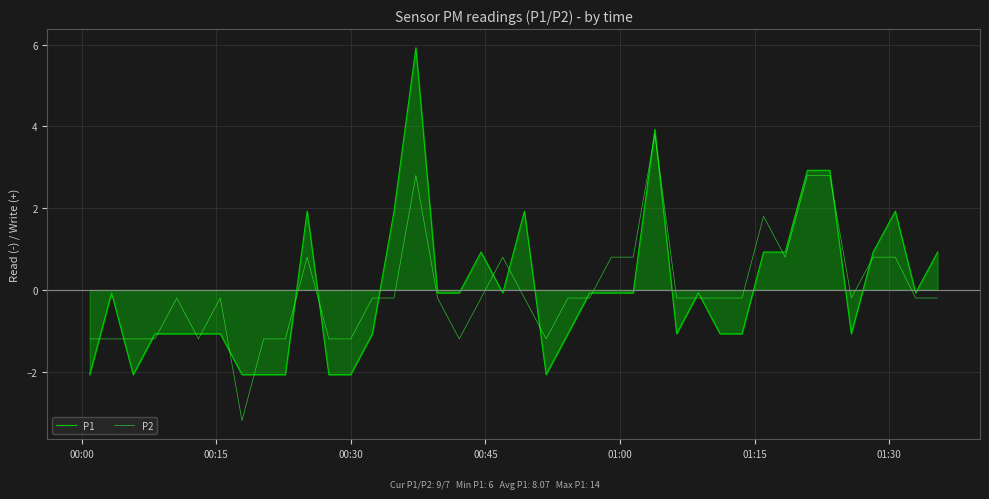

After their last crossing, which series has the higher values: P2 or P1?

P1